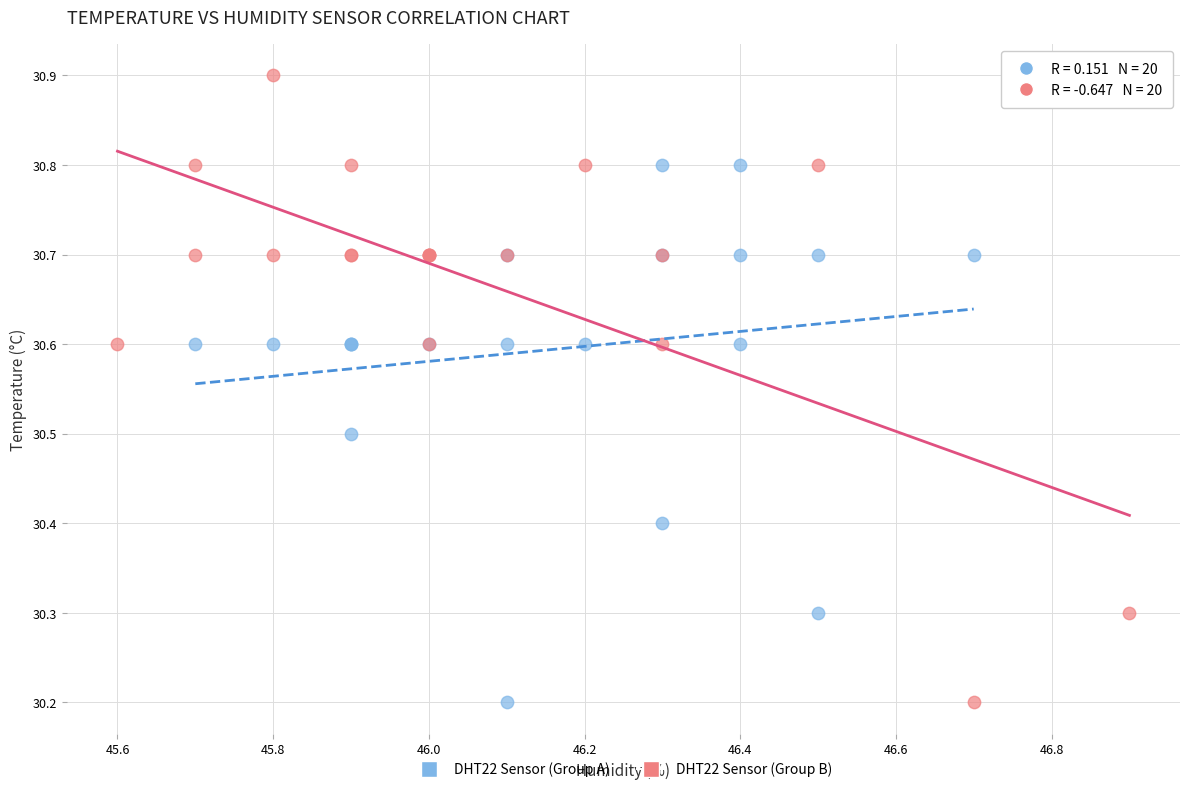

Which series reaches the maximum Y coordinate?

DHT22 Sensor (Group B)